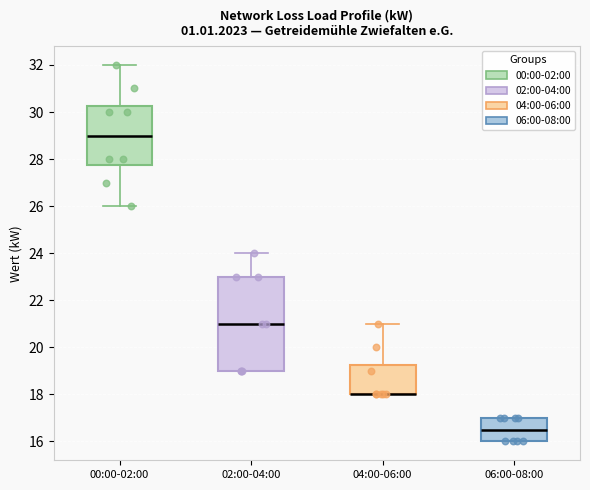

Reading left to right, read every box against the y-axis: the position of its median line, the range the box covers, and the ends of its whiskers. The values are not printed on the chart, so give them approximately, as read against the axis.

00:00-02:00: median 29.0, box 27.8 to 30.2, whiskers 26.0 to 32.0
02:00-04:00: median 21.0, box 19.0 to 23.0, whiskers 19.0 to 24.0
04:00-06:00: median 18.0 (drawn on the box's lower edge), box 18.0 to 19.2, whiskers 18.0 to 21.0
06:00-08:00: median 16.6, box 16.0 to 17.0, whiskers 16.0 to 17.0